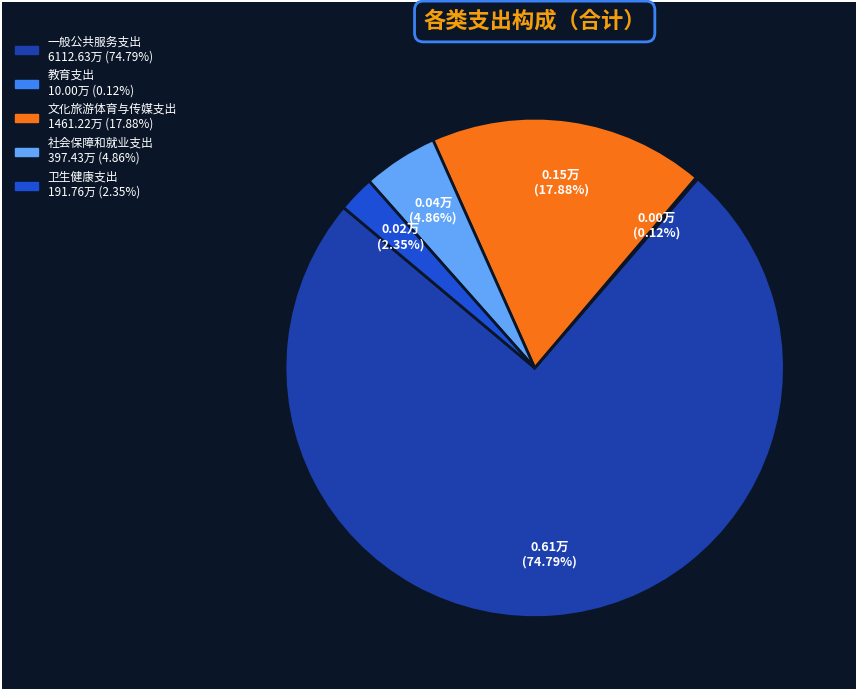

Which category has the biggest portion of the pie?

一般公共服务支出